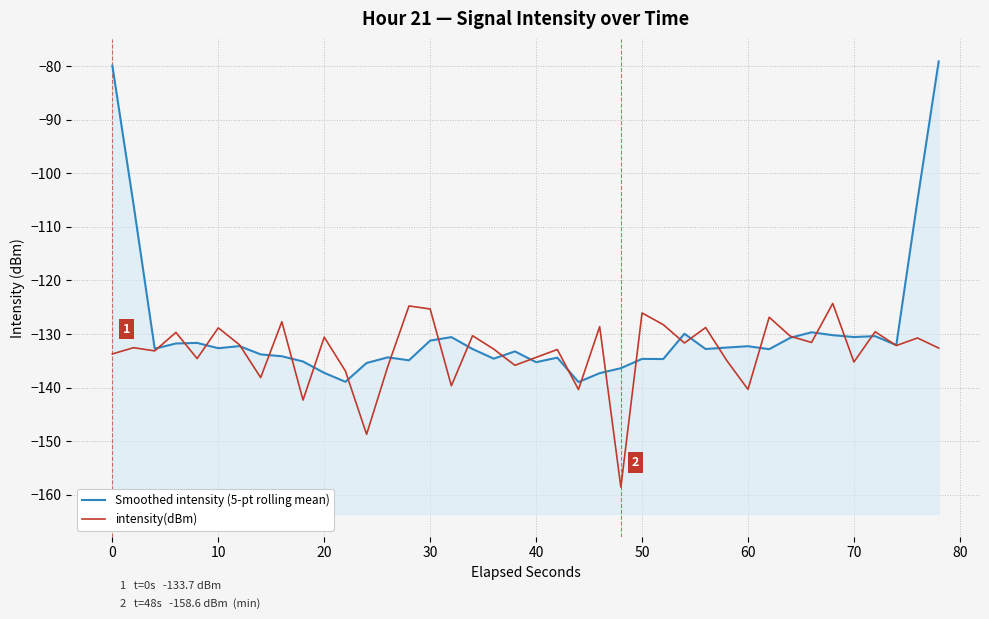

What is the value of the intensity(dBm) point at the 33rd from the left?

-130.4